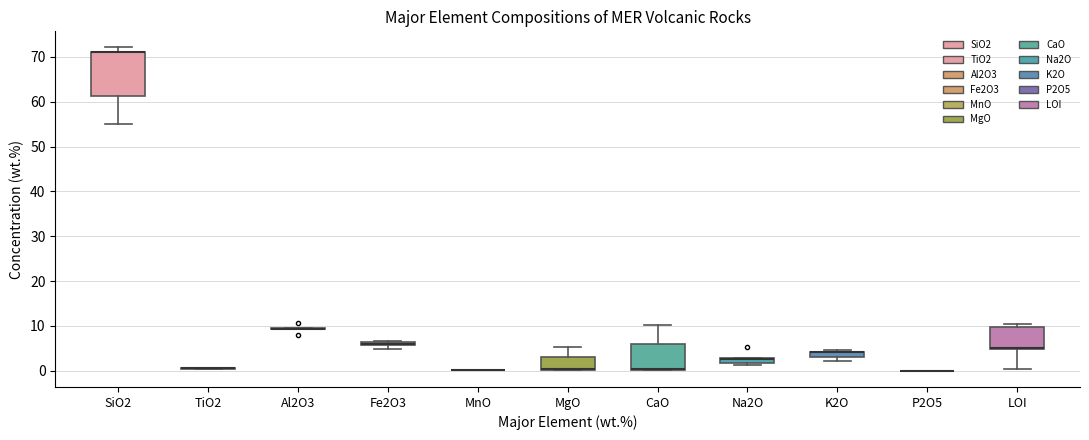

Comparing the boxes themselves (not the whiskers), which one is the tallest?

SiO2